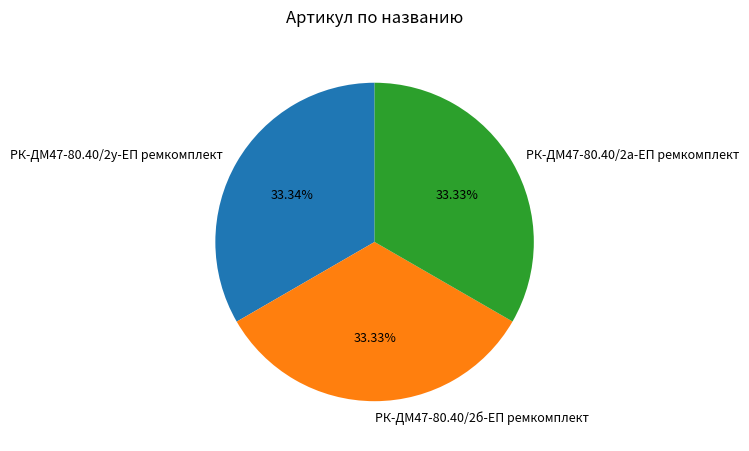

Count the number of slices in the pie.

3